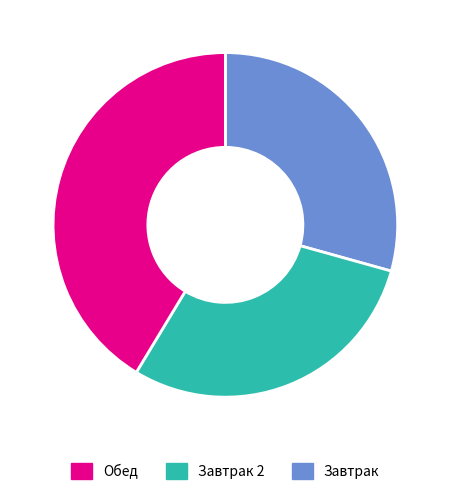

Is there a majority slice in this chart?

No